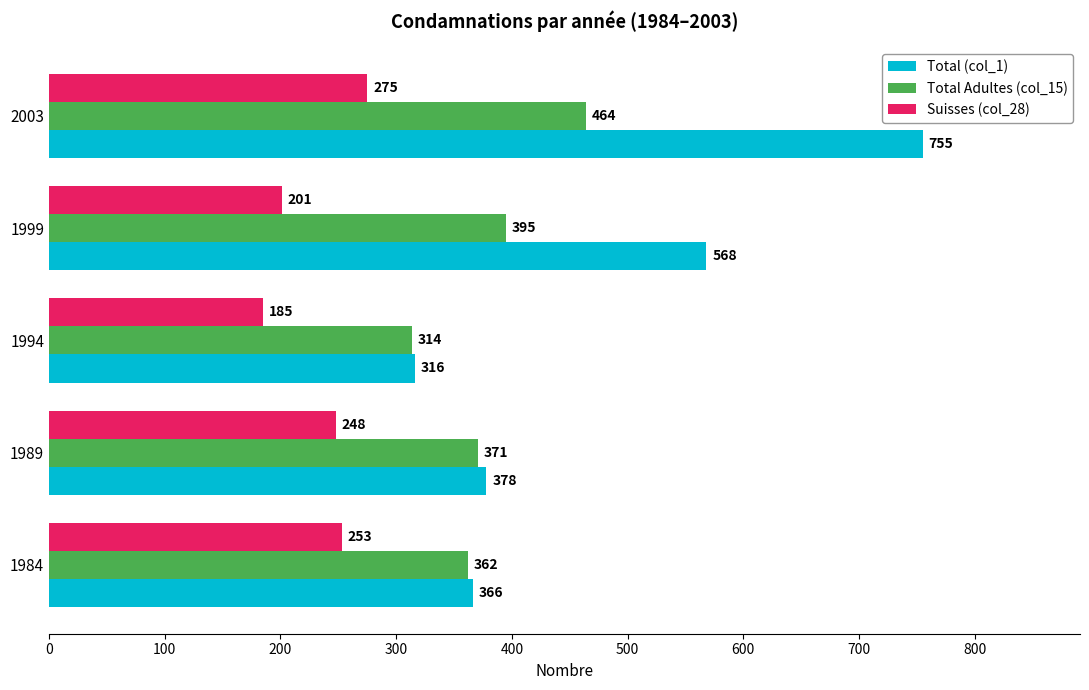

What are all the series names shown in the legend?

Total (col_1), Total Adultes (col_15), Suisses (col_28)